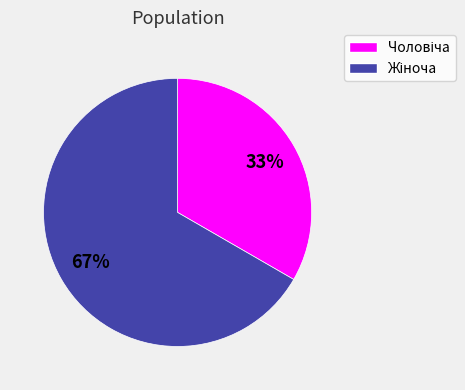

How many slices are in this pie chart?

2